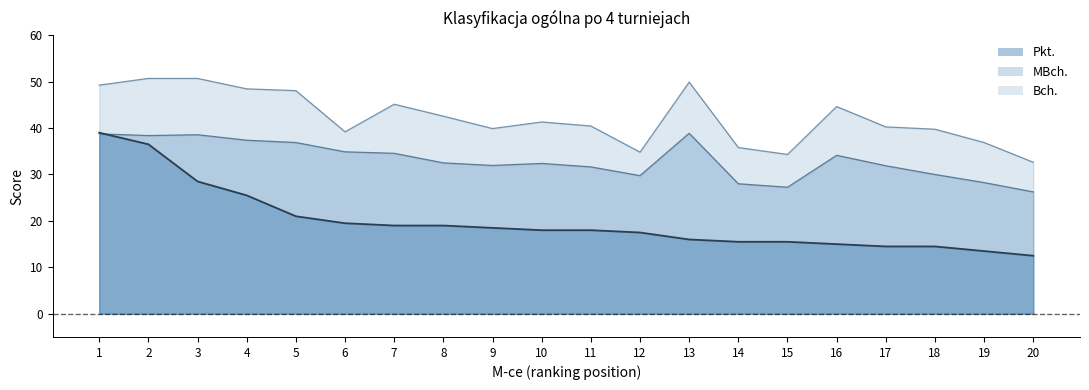

What is the total value across all series at 13?

104.8